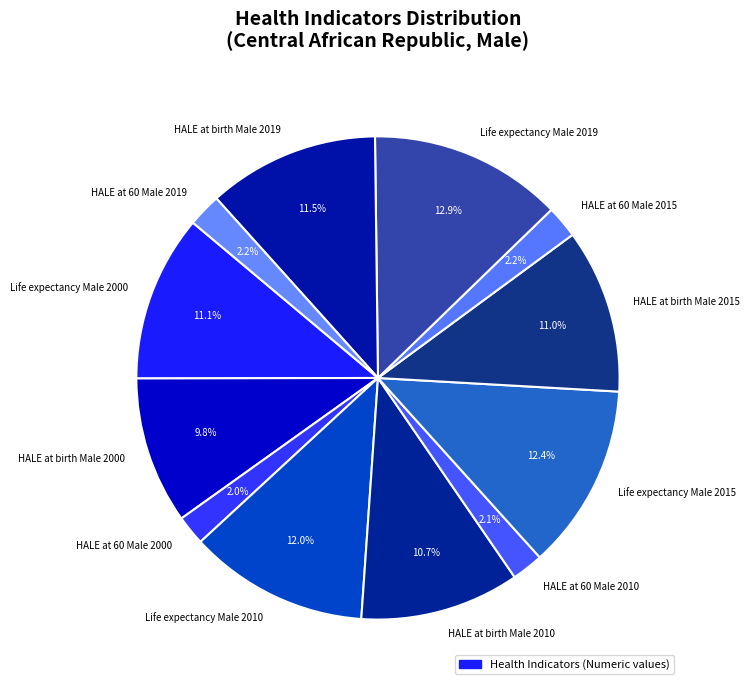

Which category has the biggest portion of the pie?

Life expectancy Male 2019